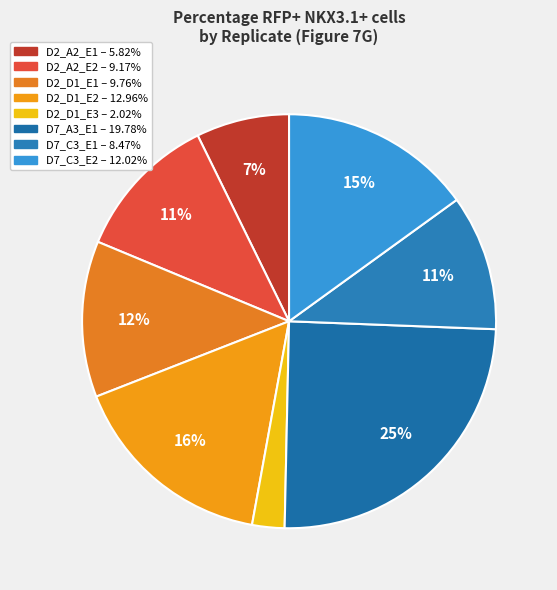

Approximately how many times larger is the value at D7_C3_E1 compared to D7_A3_E1?

0.4